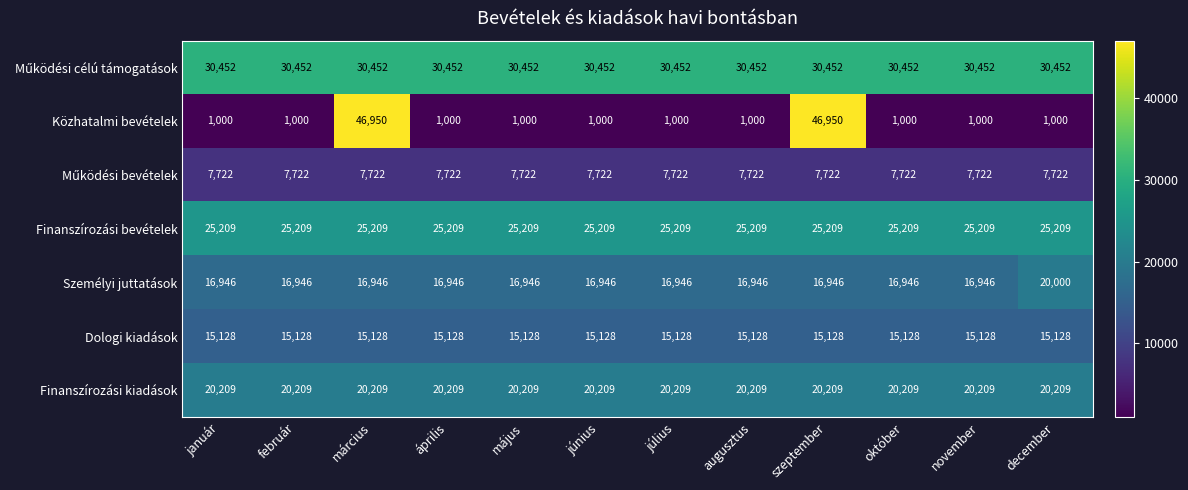

Read the Finanszírozási bevételek value at augusztus.

25209